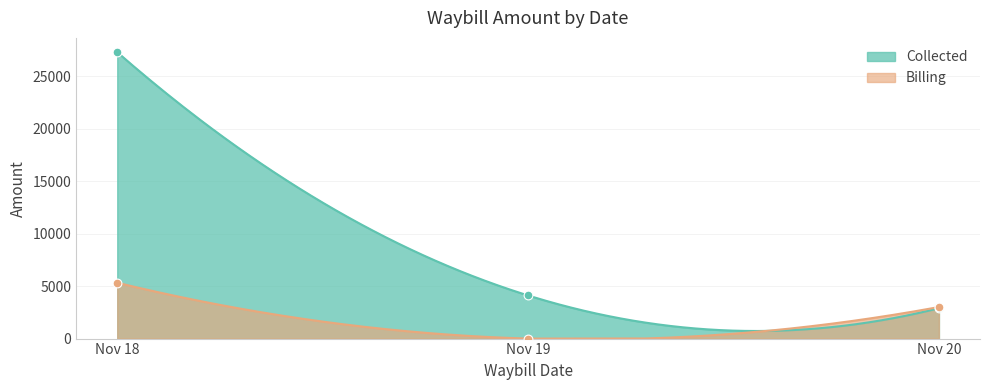

Which series reaches the maximum Y coordinate?

Collected